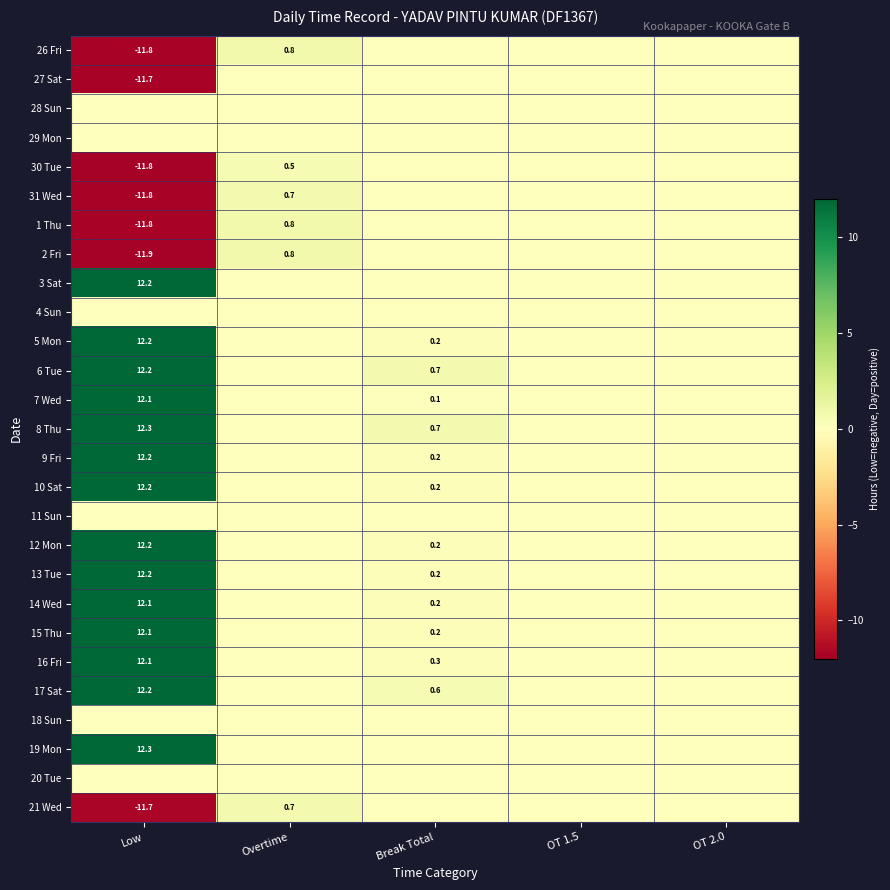

The 14 Wed series shows 2.8 at Low. True or false?

False